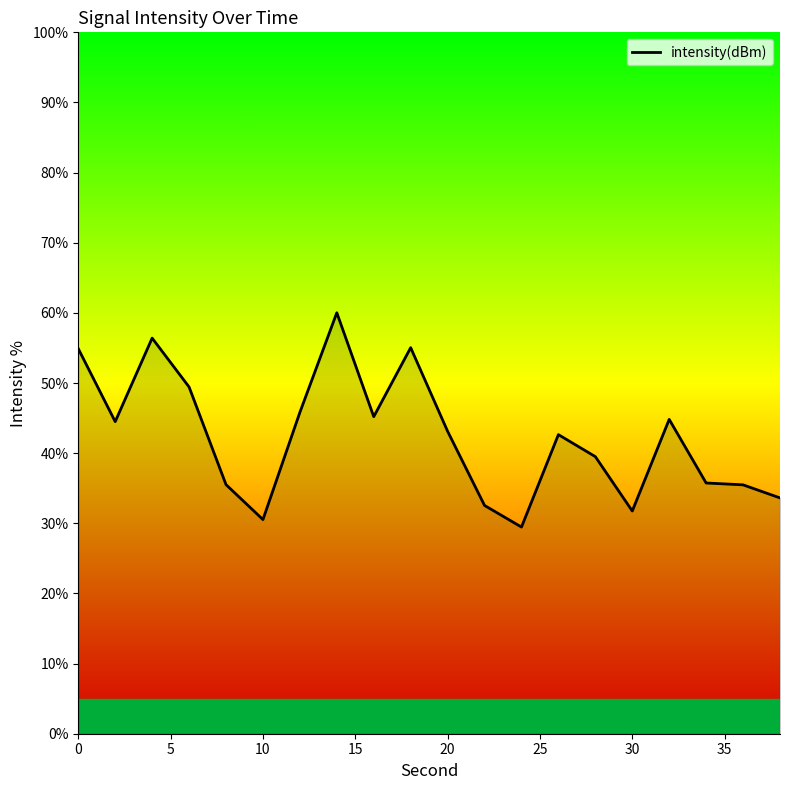

What is the sum of all values?

846.1